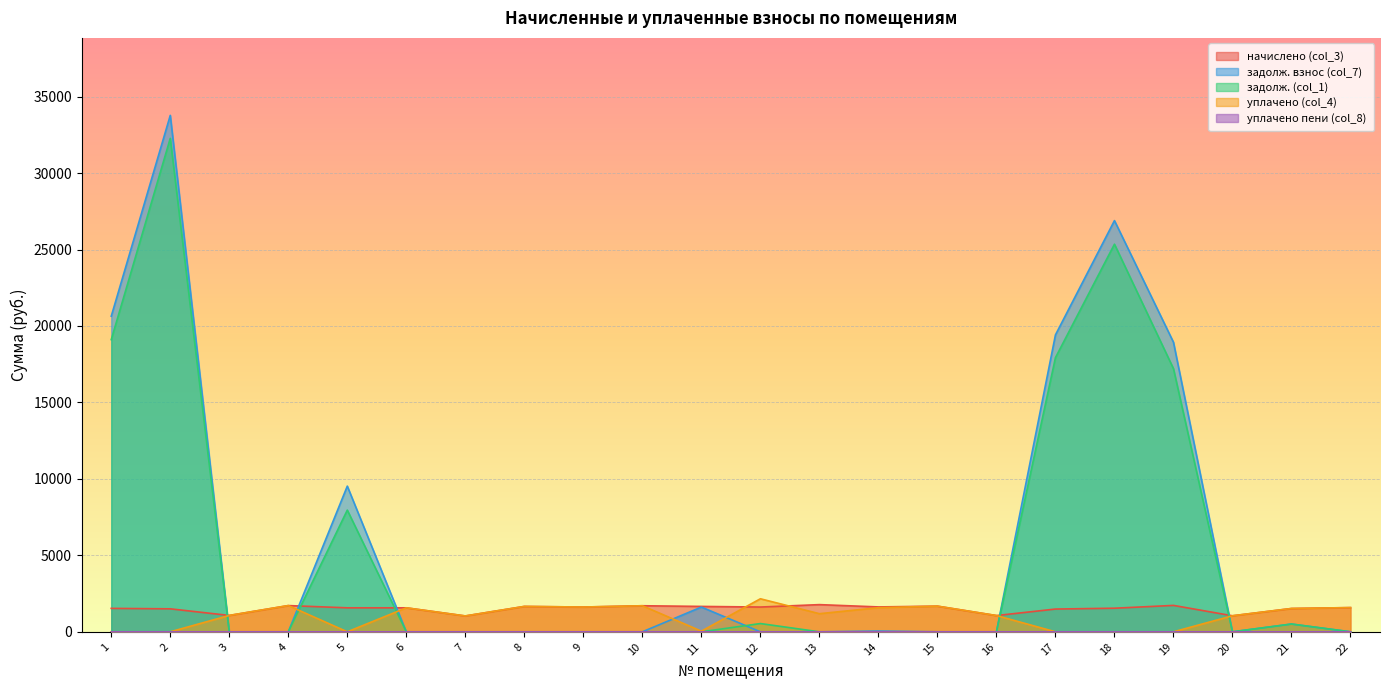

Is it true that задолж. (col_1) equals 14005.8 at 5?

False